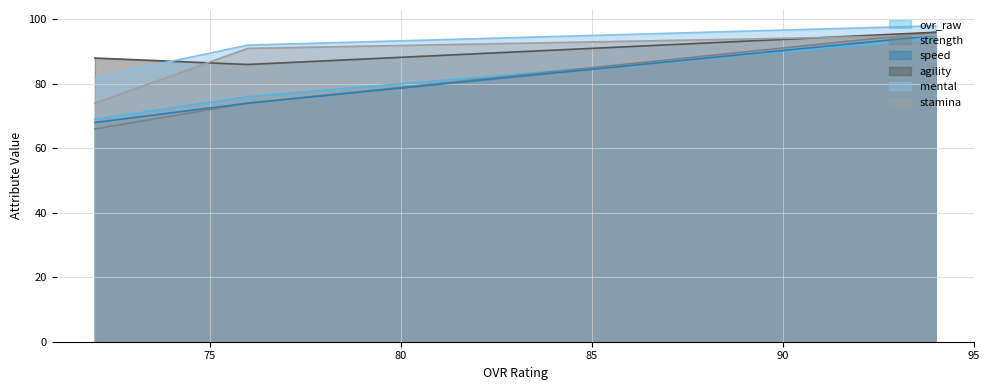

List the series in order of their peak value, lowest first.

ovr_raw, speed, stamina, strength, agility, mental